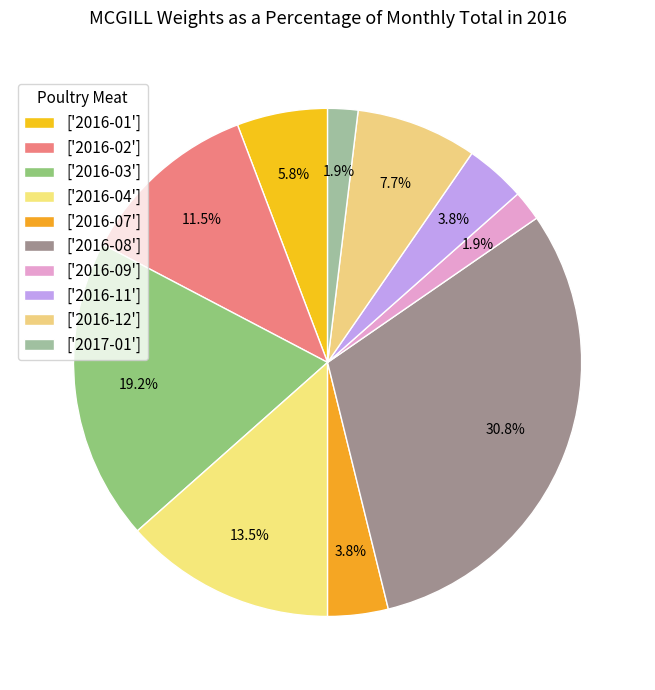

Count the number of slices in the pie.

10